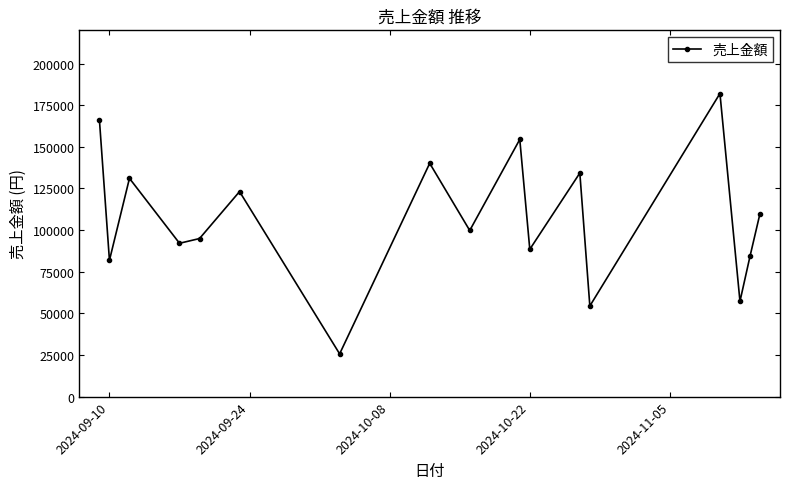

Count the number of data series in this chart.

1